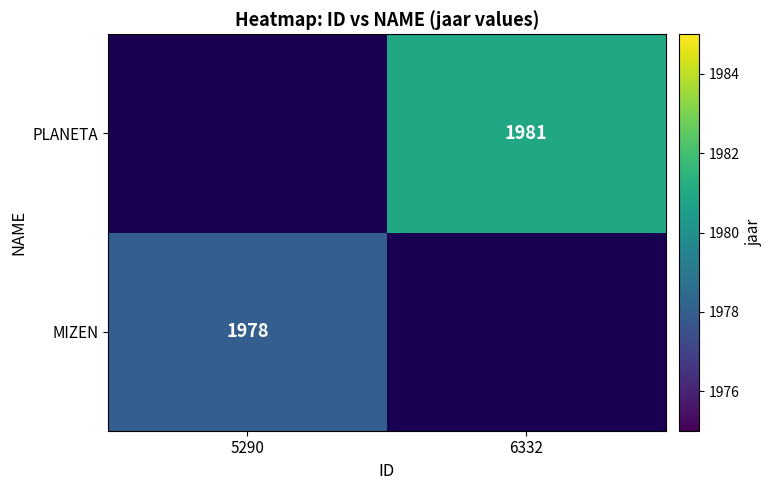

What is the smallest value displayed?

1978.0